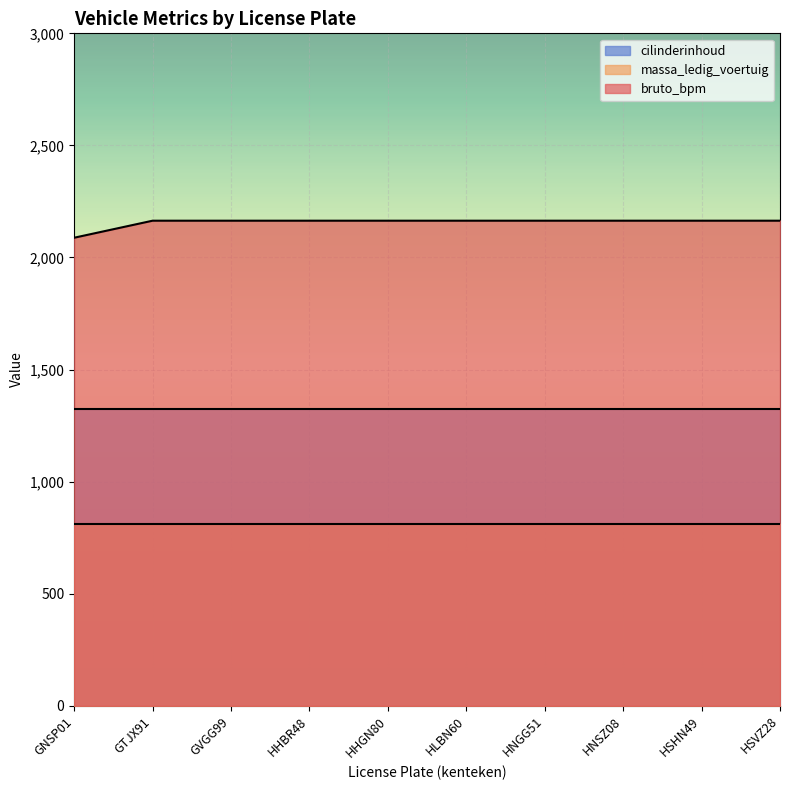

True or false: bruto_bpm has more than 2 interior local peaks.

False